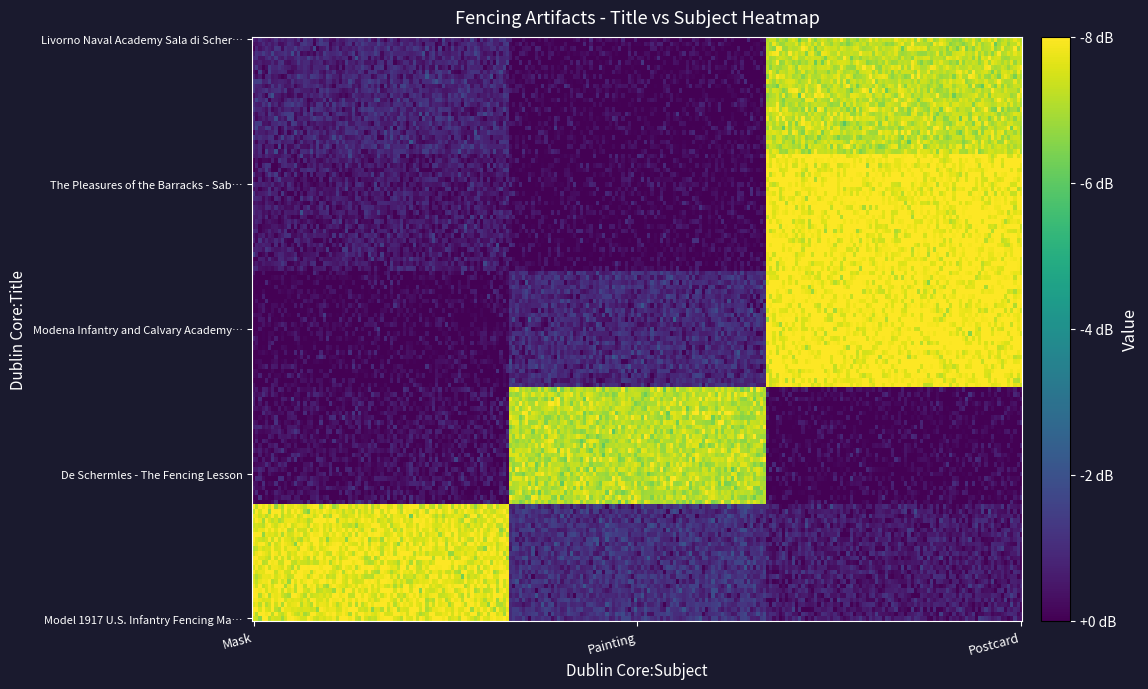

List the labels in order of Model 1917 U.S. Infantry Fencing Mask value, smallest first.

Painting, Postcard, Mask